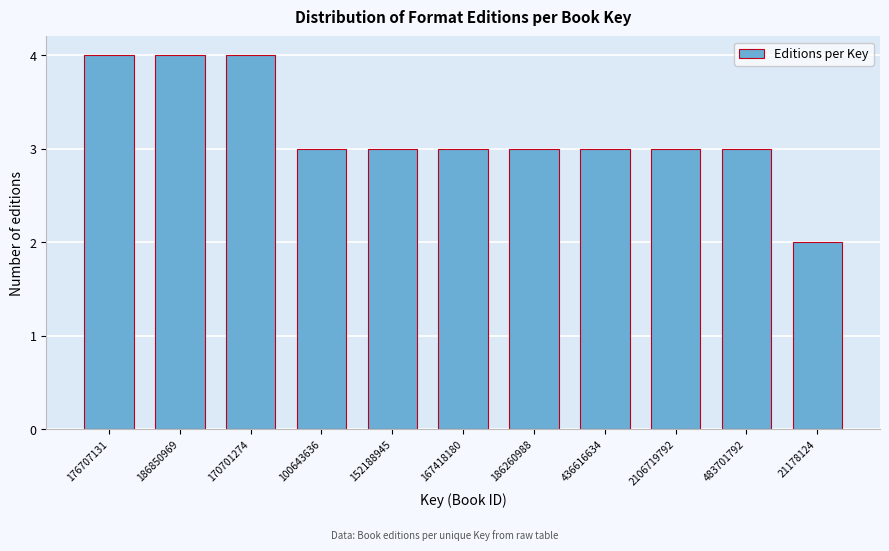

Reading left to right, list all the values displayed in this chart.

4	4	4	3	3	3	3	3	3	3	2